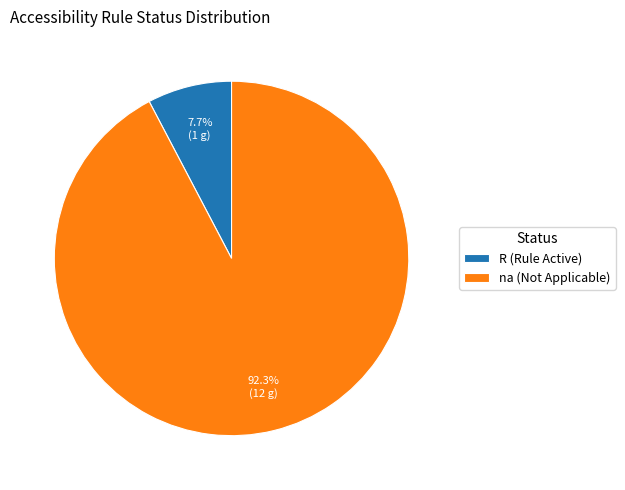

Is there a majority slice in this chart?

Yes